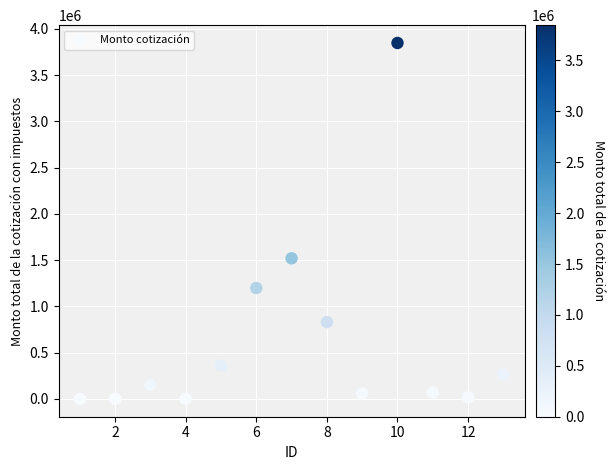

What is the range of X values (max minus min)?

12.0